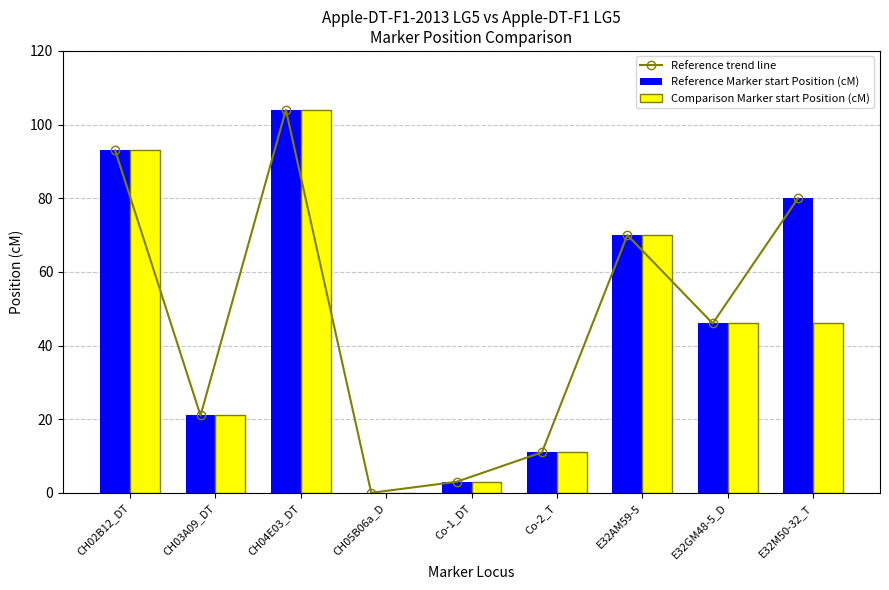

Reading left to right, list all the values displayed in this chart.

Reference trend line: 93	21	104	0	3	11	70	46	80
Reference Marker start Position (cM): 93	21	104	0	3	11	70	46	80
Comparison Marker start Position (cM): 93	21	104	0	3	11	70	46	46